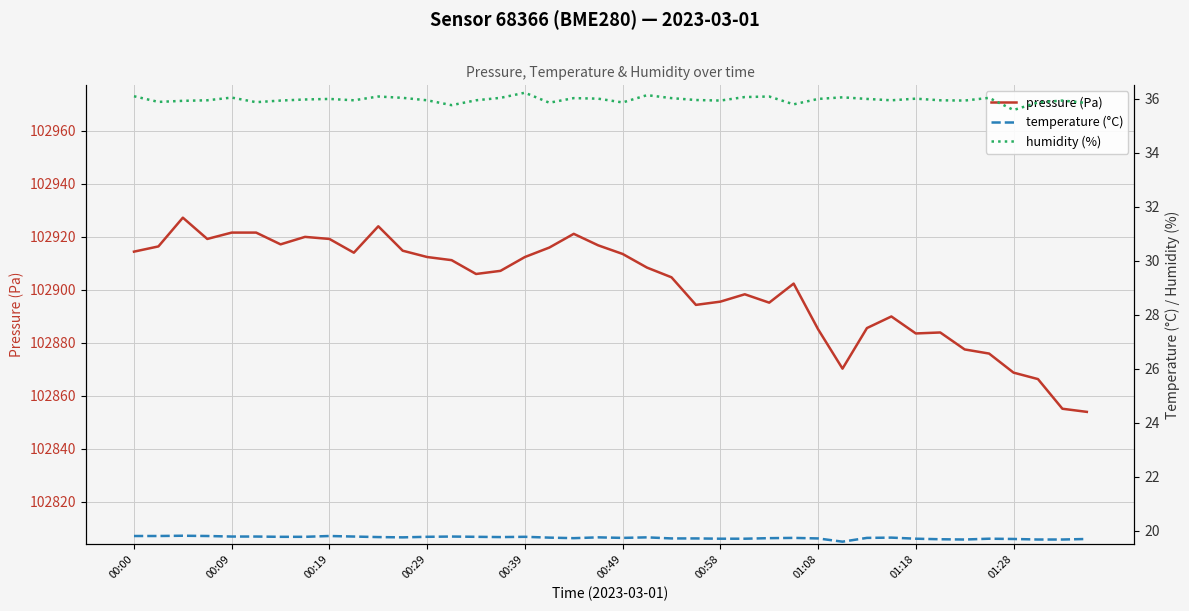

The pressure (Pa) series shows 170029.0 at 00:19. True or false?

False